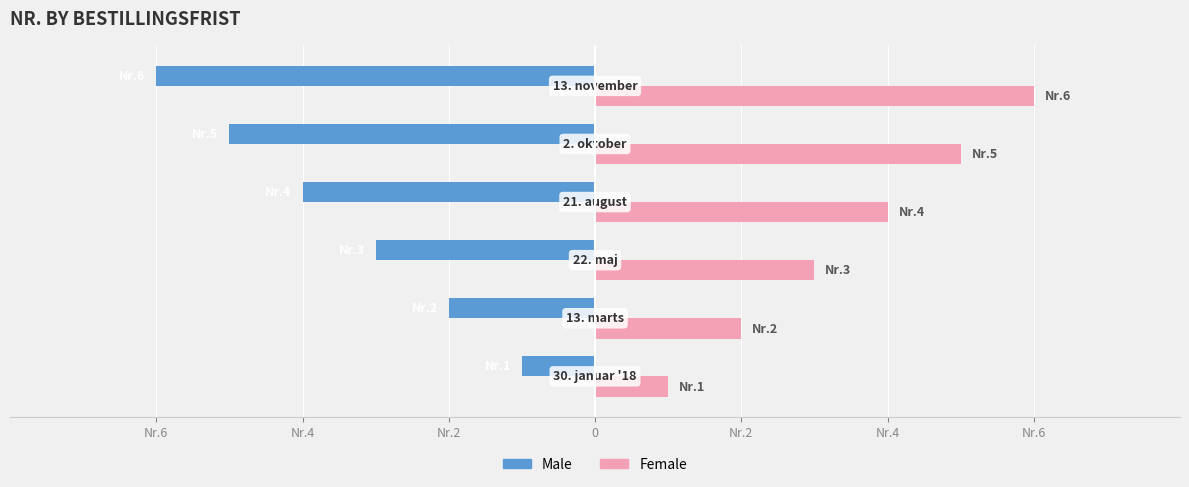

Reading left to right, transcribe all the data shown in this chart.

Male: -1	-2	-3	-4	-5	-6
Female: 1	2	3	4	5	6